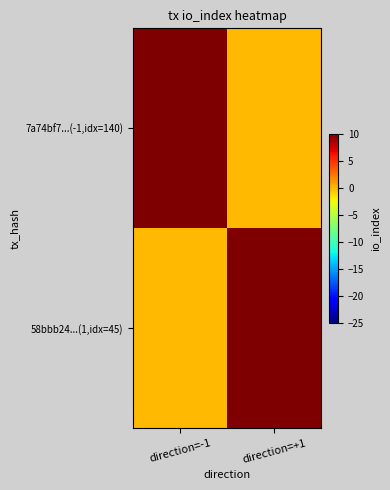

Which series has the largest total across all categories?

7a74bf7...(-1,idx=140)